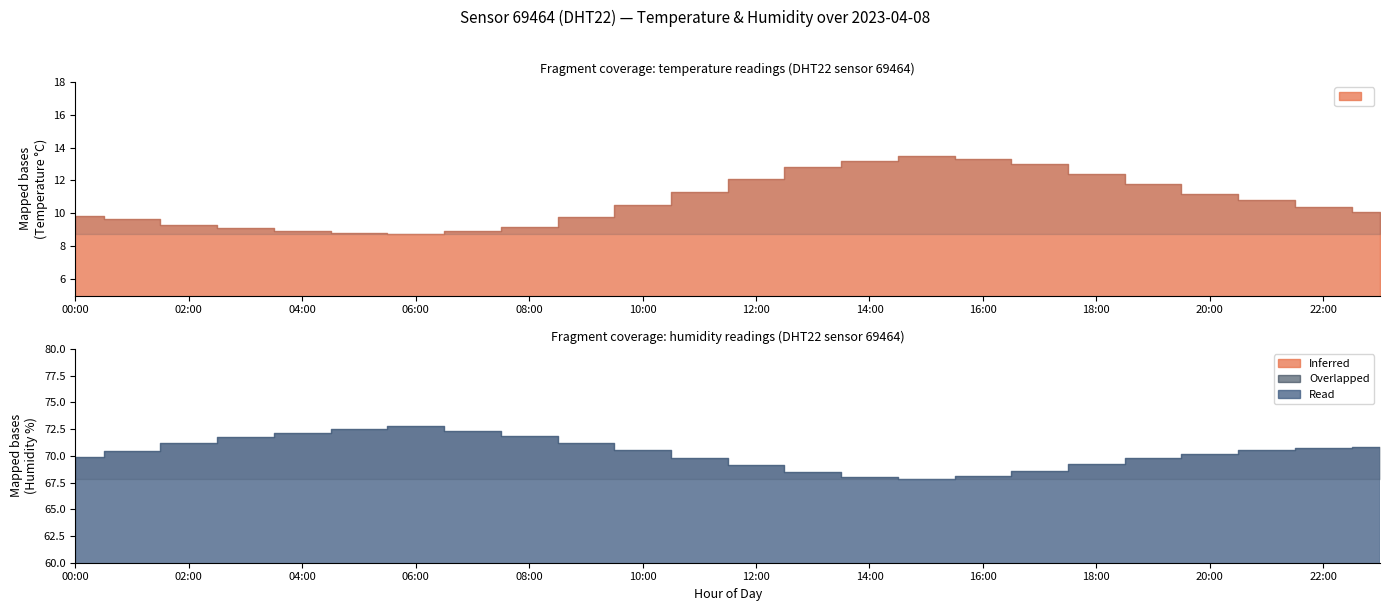

At which label does temperature first exceed 10?

10:00